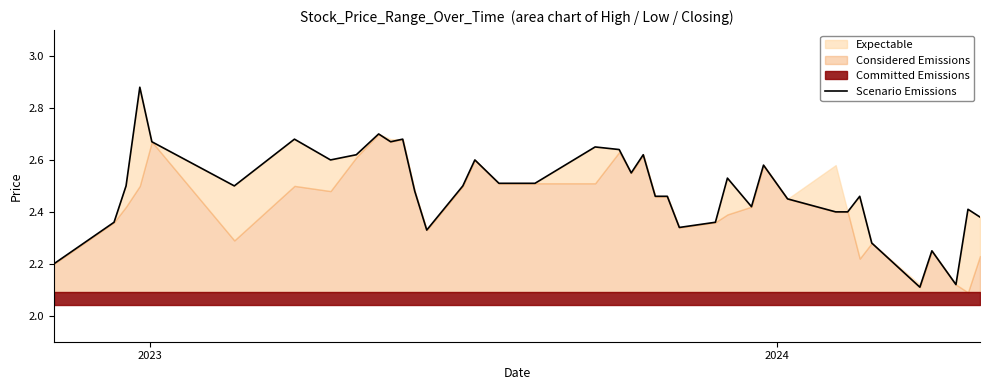

What is the maximum value shown in the chart?

2.9